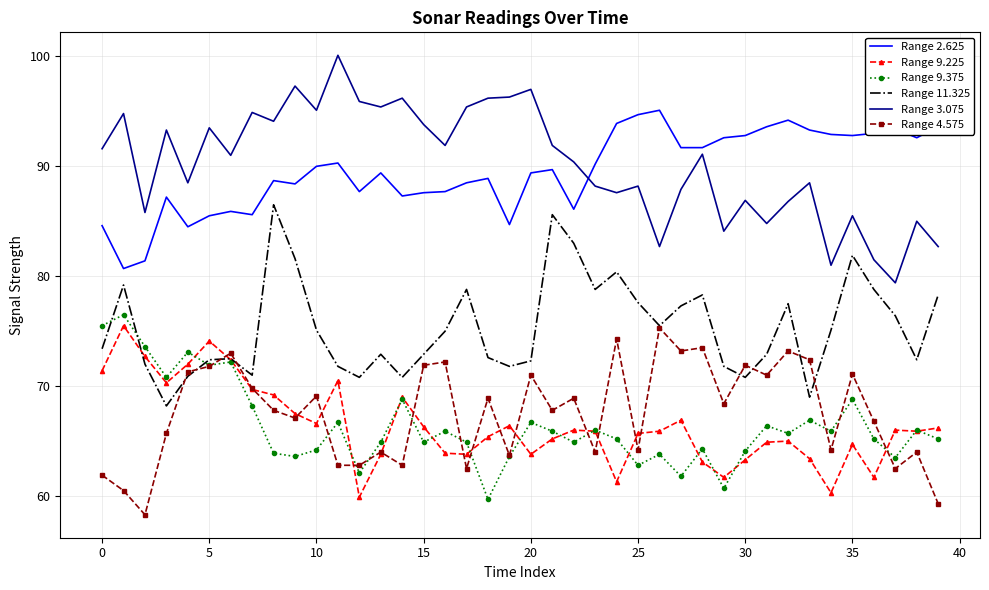

True or false: Range 4.575 and Range 2.625 cross at least once.

False